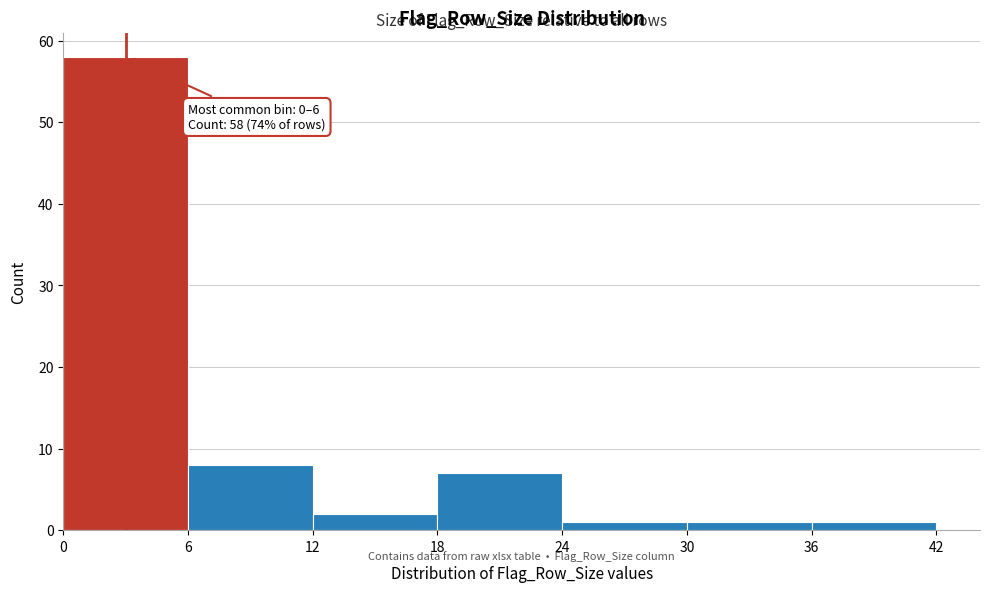

Which range on the x-axis has the tallest bar?

0 to 6